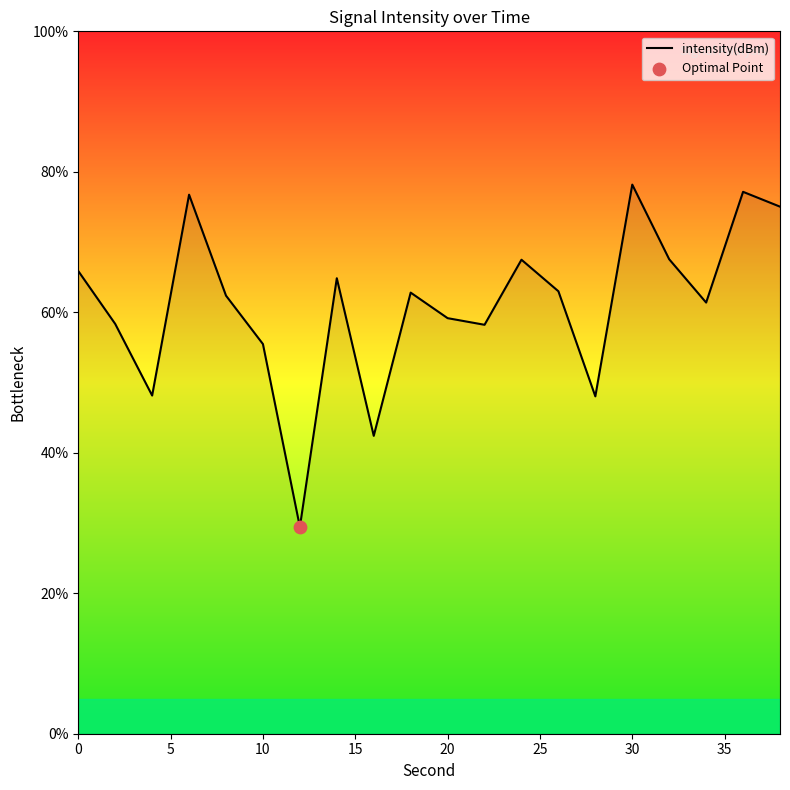

What is the smallest value displayed?

29.4